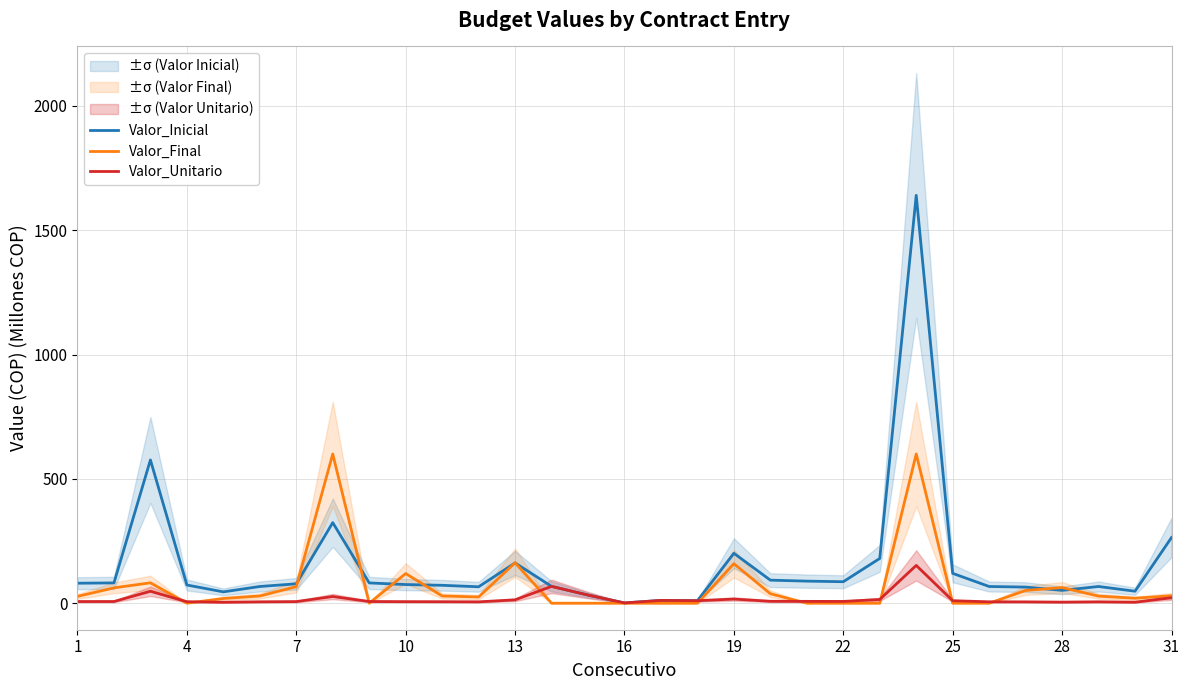

At which label does Valor_Unitario first exceed 6?

1